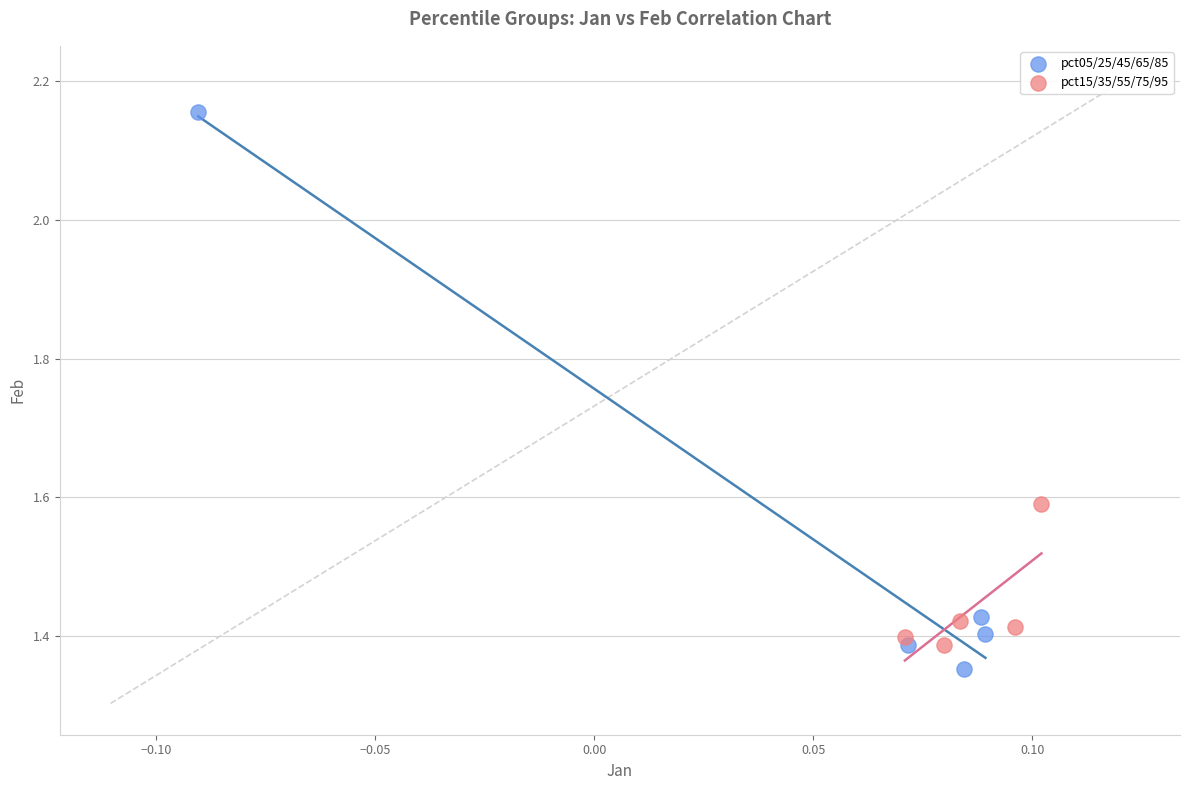

Which series has the largest Y range (max minus min)?

pct05/25/45/65/85